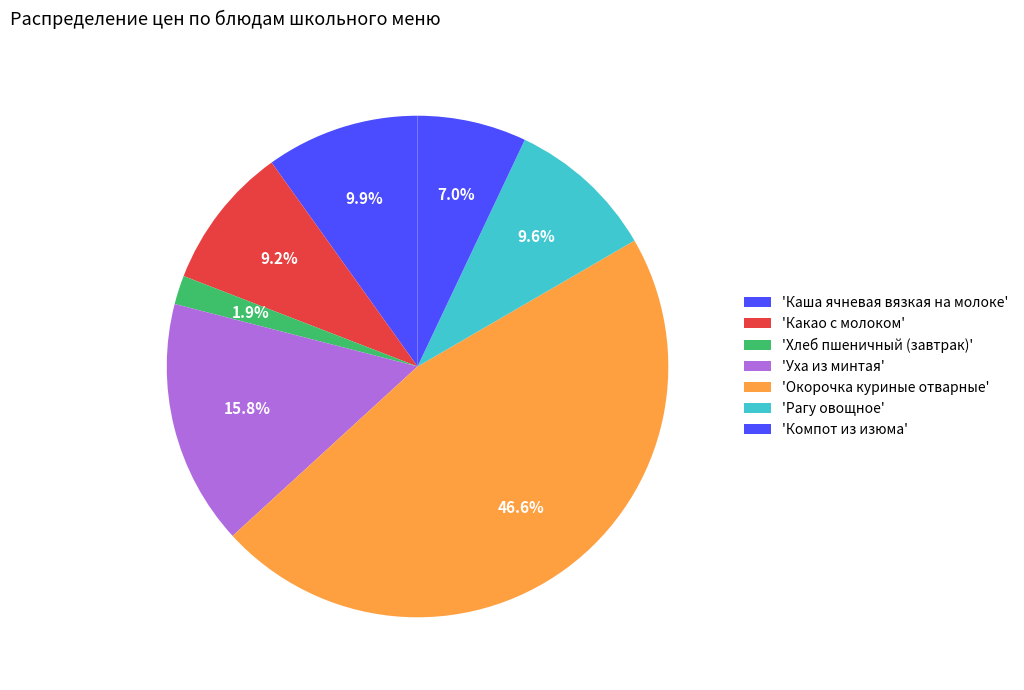

How many segments does this pie chart have?

7